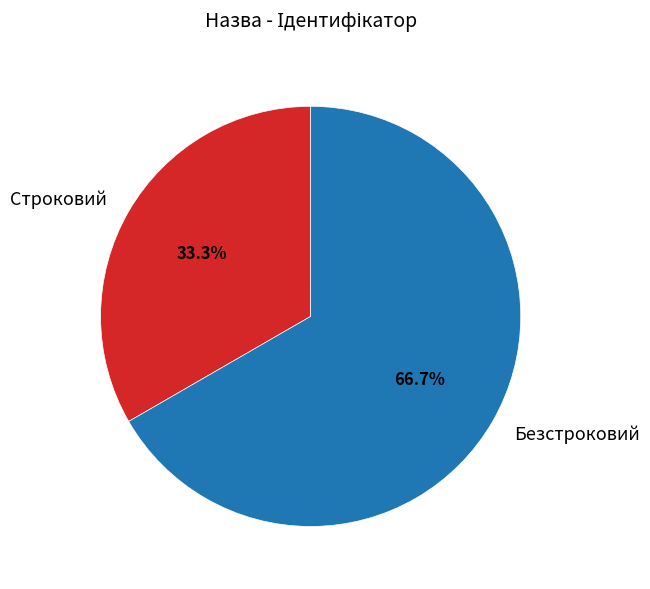

The Безстроковий slice represents 67% of the pie. True or false?

True